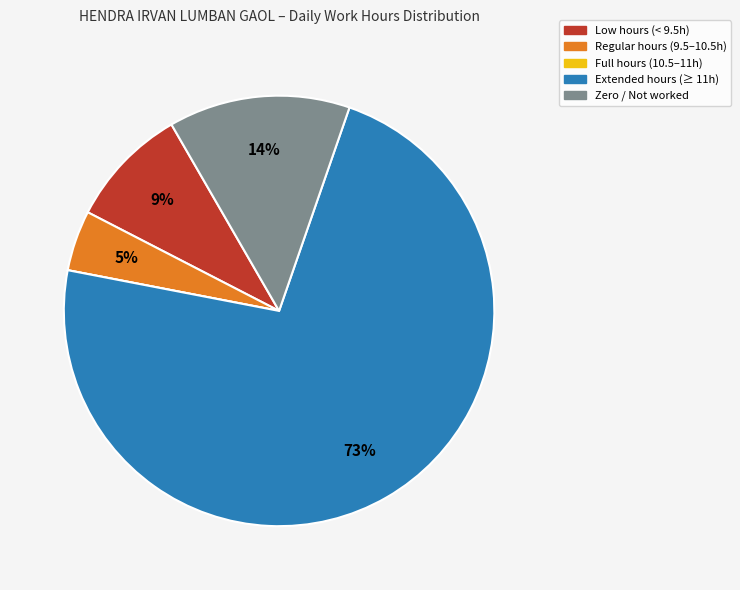

Is there any slice that represents more than half of the pie?

Yes